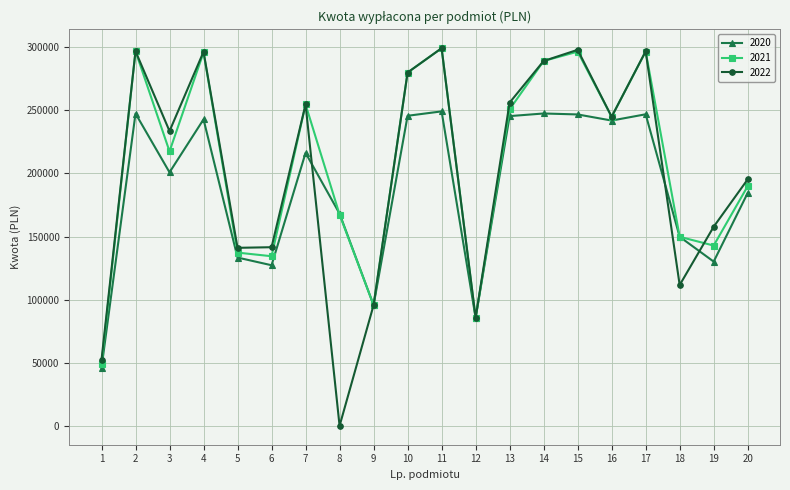

True or false: 2020 has more than 0 interior local peaks.

True